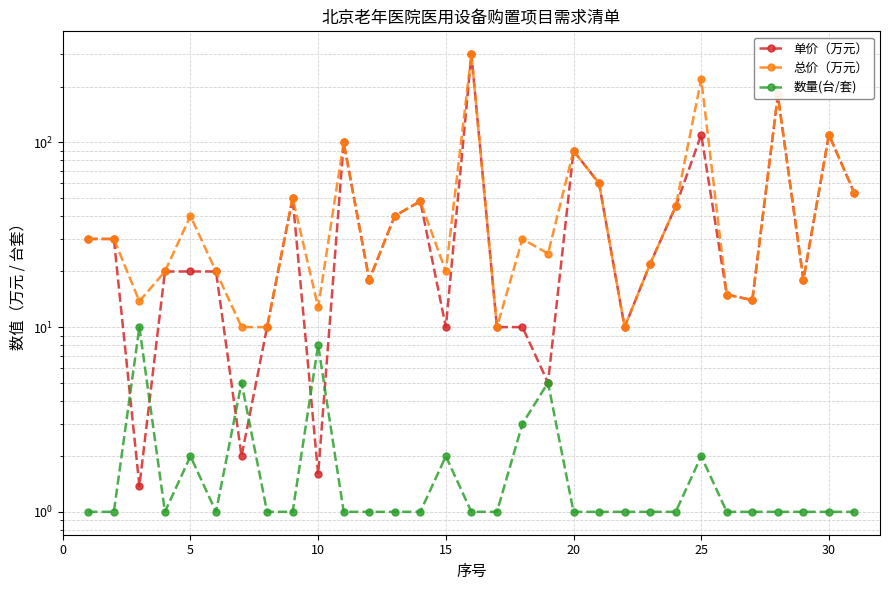

What are all the series names shown in the legend?

单价（万元）, 总价（万元）, 数量(台/套)